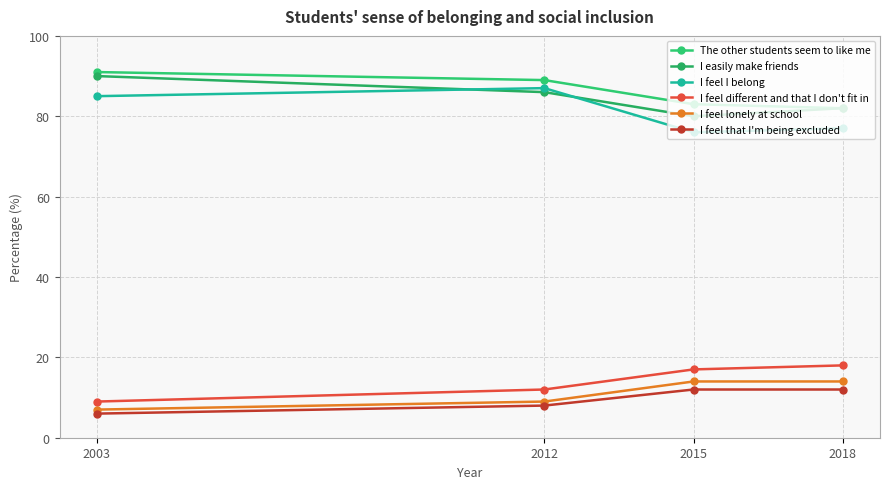

Which series has the widest spread of values?

I feel I belong